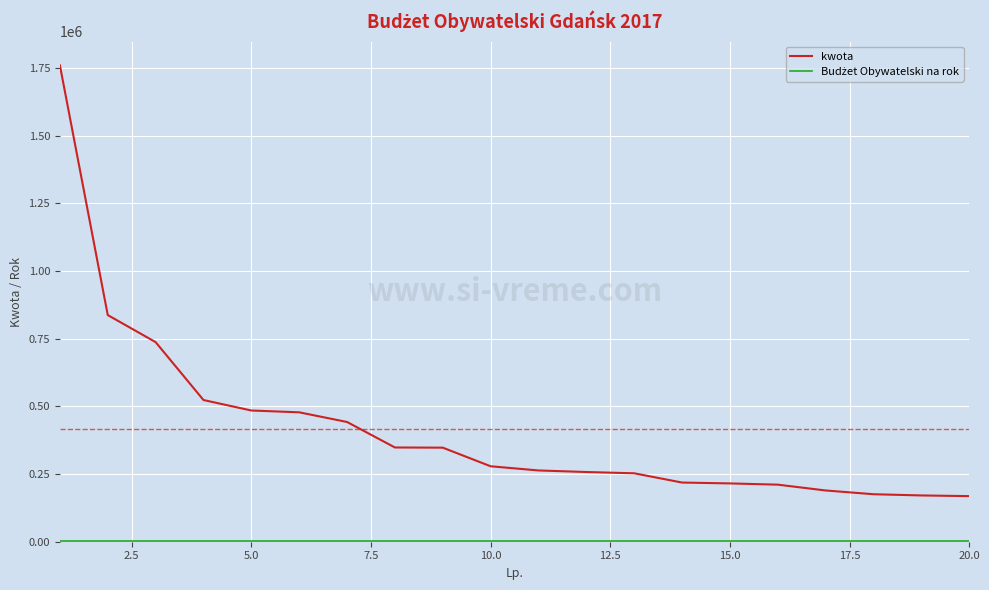

Which series has the largest total across all categories?

kwota